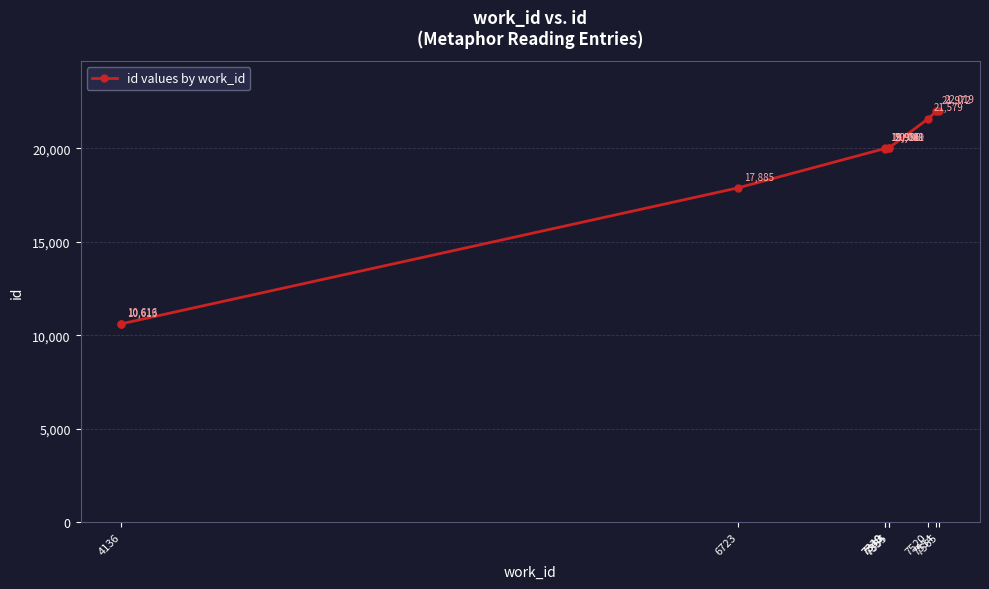

What is the label of the 6th point from the right?

7354